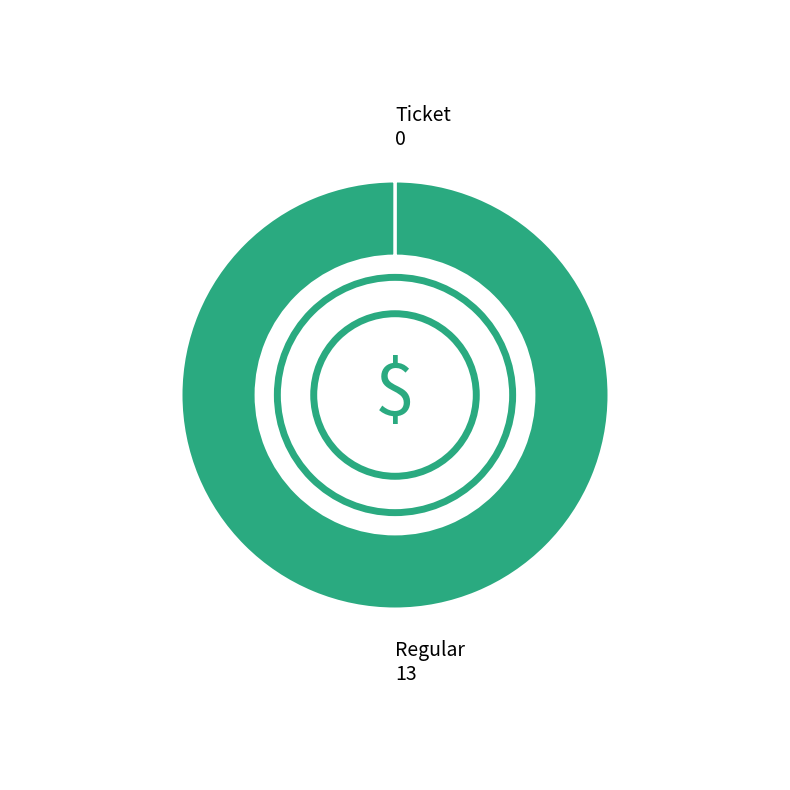

True or false: Regular accounts for 100% of the total.

True